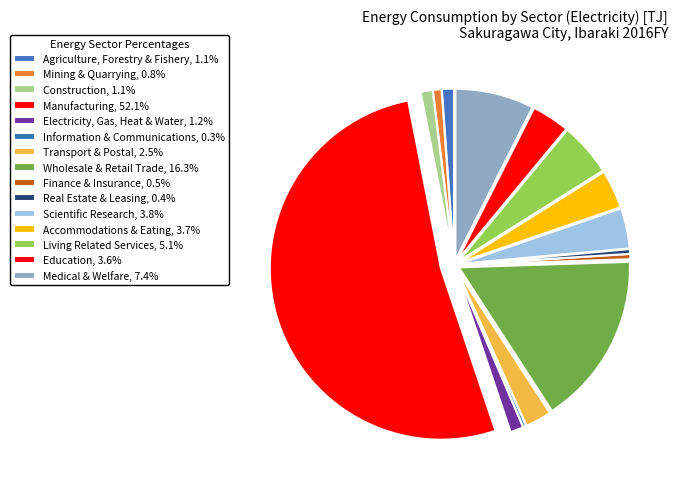

How many slices are in this pie chart?

15